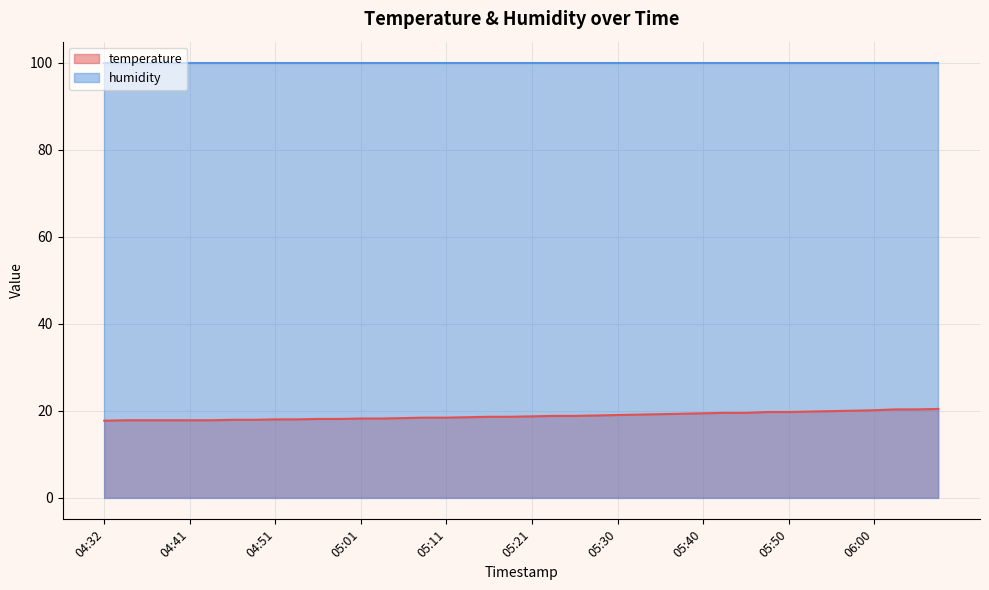

What is the smallest value displayed?

17.7